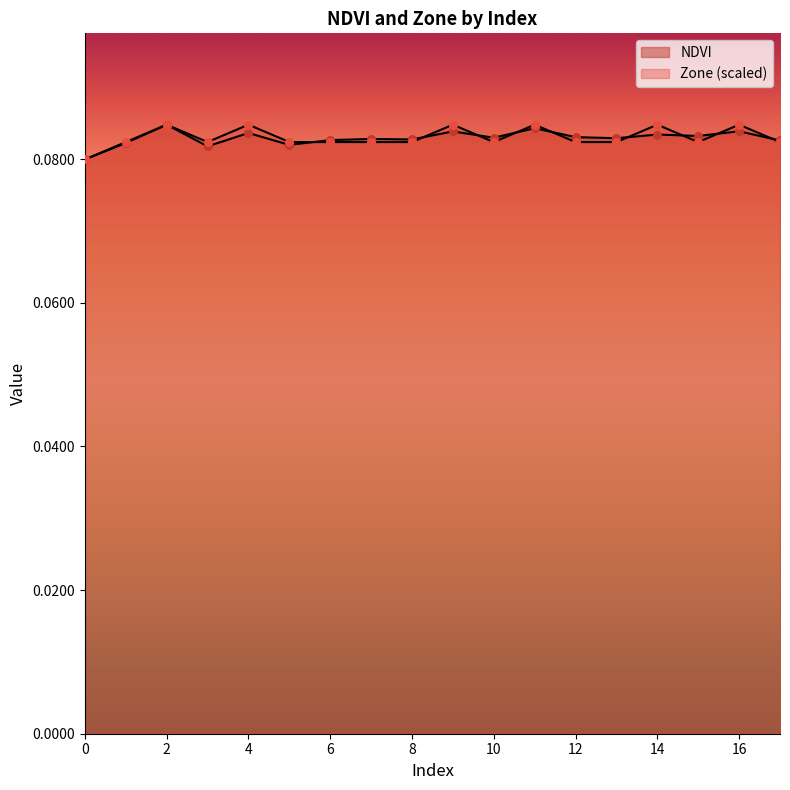

Which series reaches the minimum Y coordinate?

NDVI